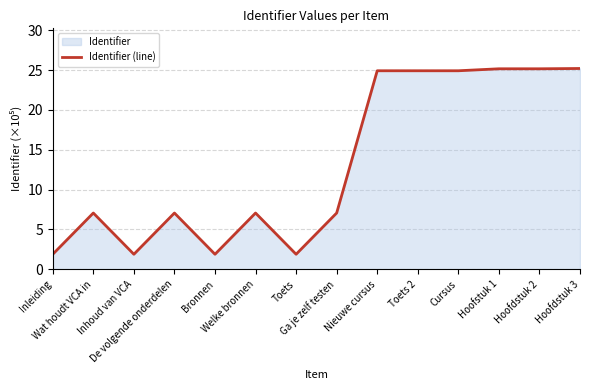

Reading left to right, what are all the values shown in this chart?

1.9	7.1	1.9	7.1	1.9	7.1	1.9	7.1	24.9	24.9	24.9	25.2	25.2	25.2